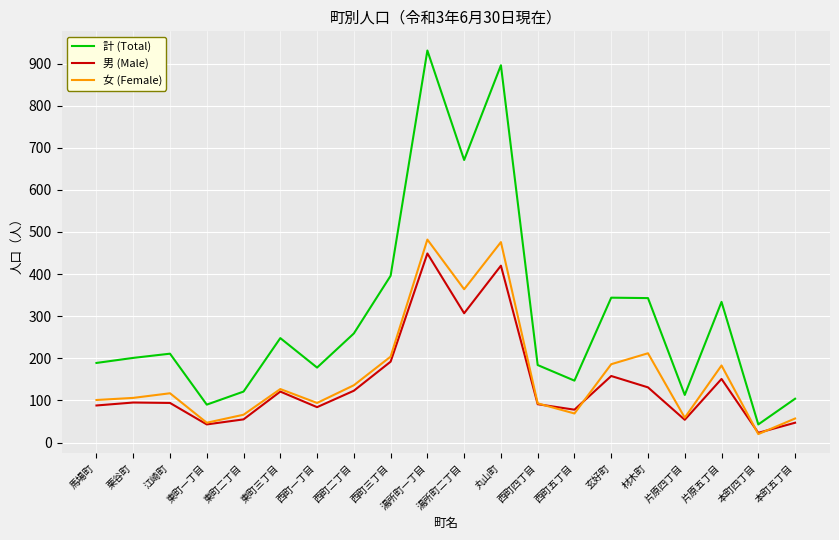

What is the difference between the maximum and second lowest values in the 計 (Total) series?

841